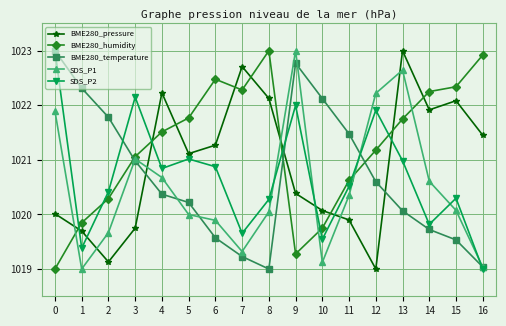

Is this an area chart (filled region under the line)?

No